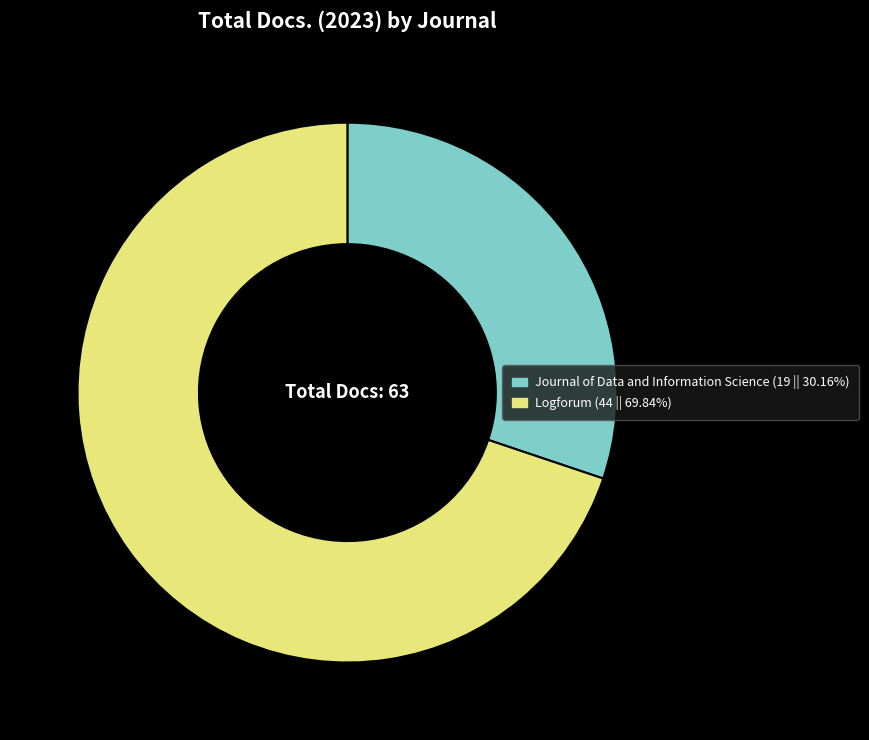

Rank the categories by value from lowest to highest.

Journal of Data and Information Science, Logforum